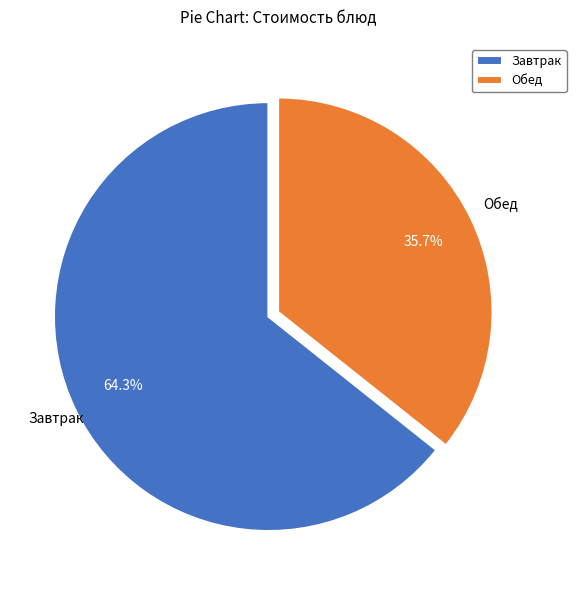

Between Обед and Завтрак, which is larger?

Завтрак